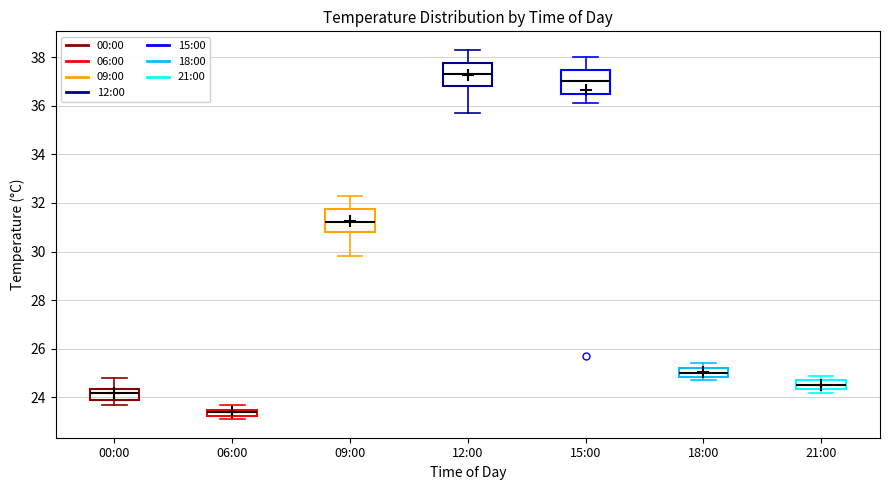

Which box's median line is the highest?

12:00